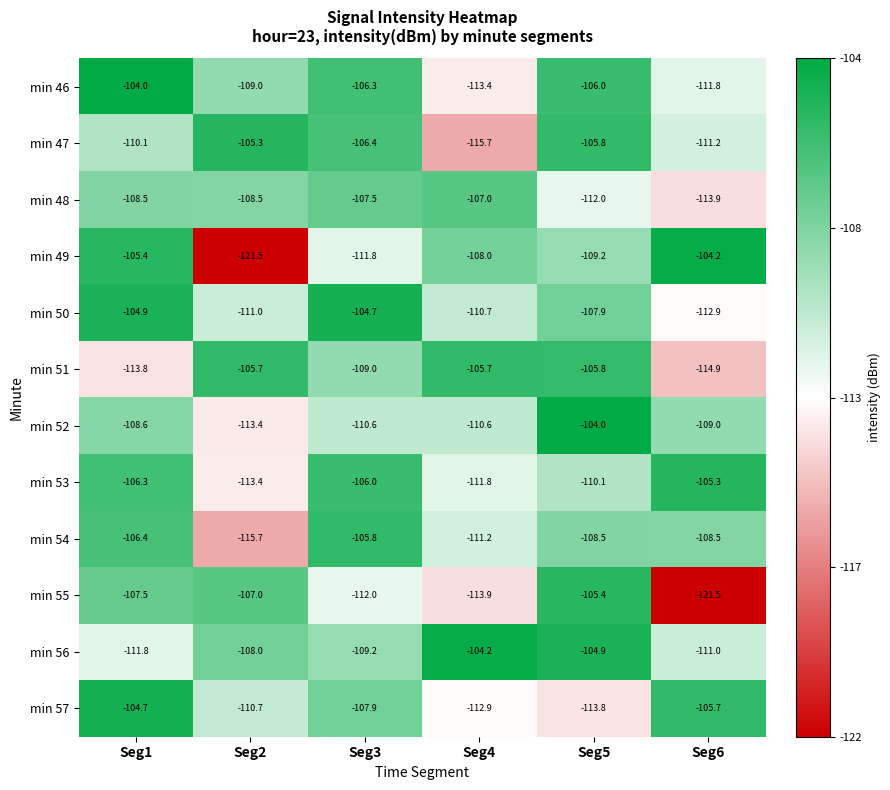

What is the lowest value of the min 56 series?

-111.8